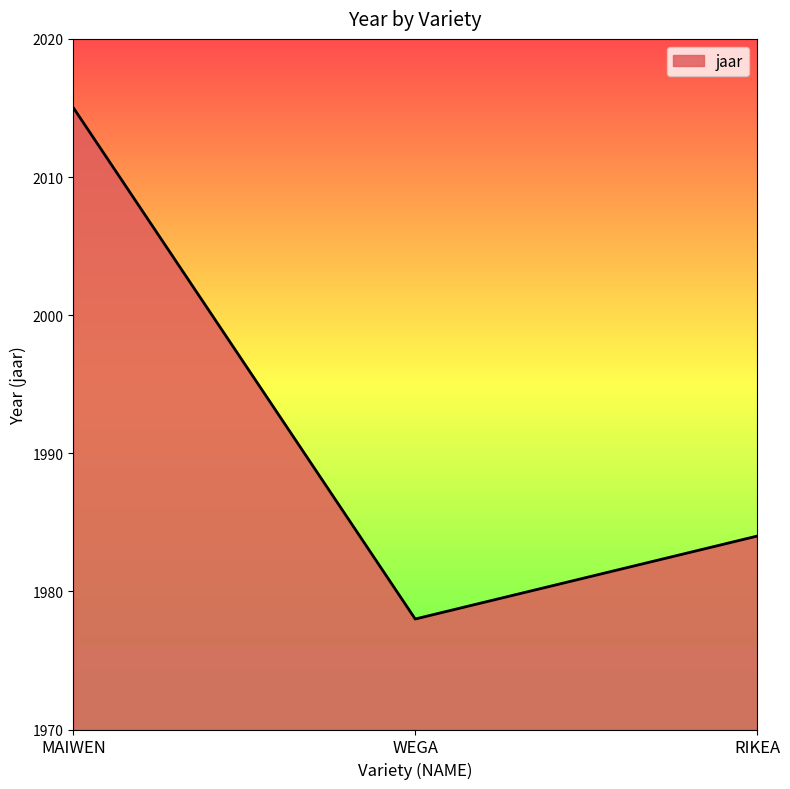

What is the greatest value displayed?

2015